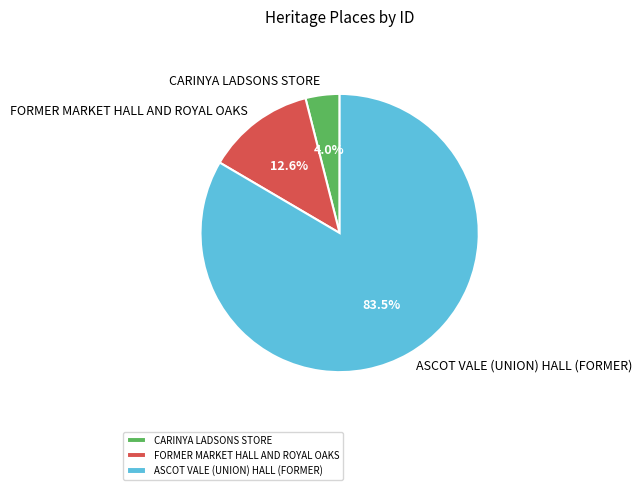

How much of the chart is everything except FORMER MARKET HALL AND ROYAL OAKS?

87.4%